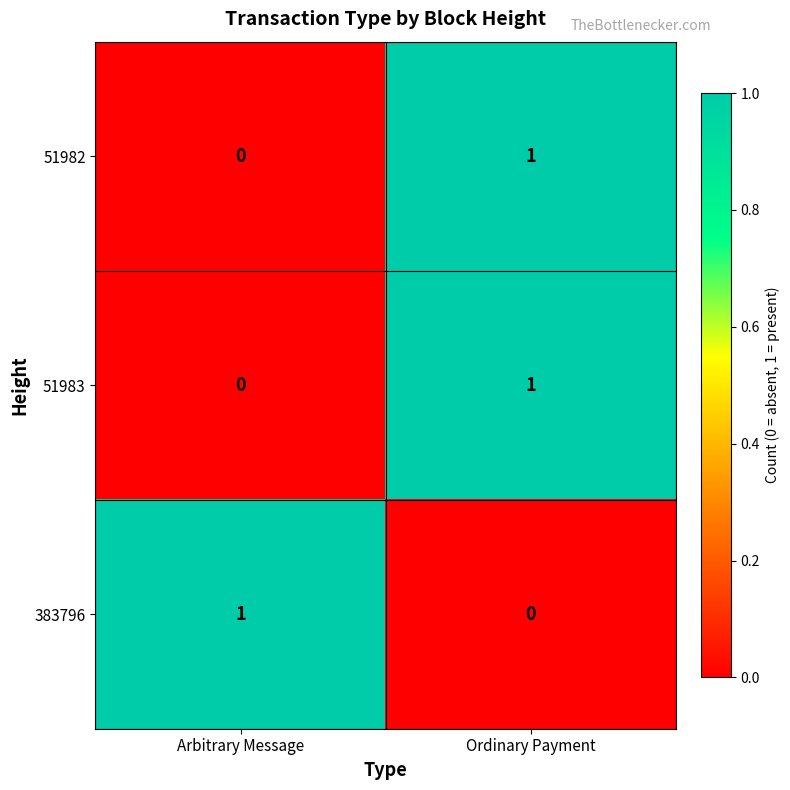

Where is 51982 nearest to the value 0?

Arbitrary Message